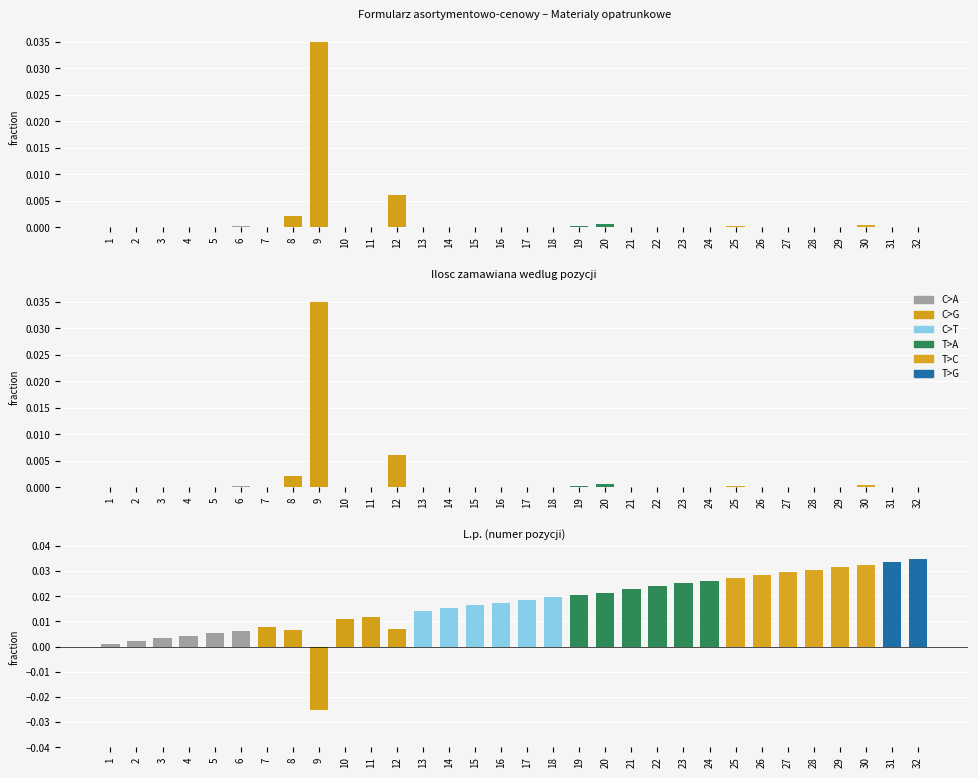

How many categories are shown in the chart?

32